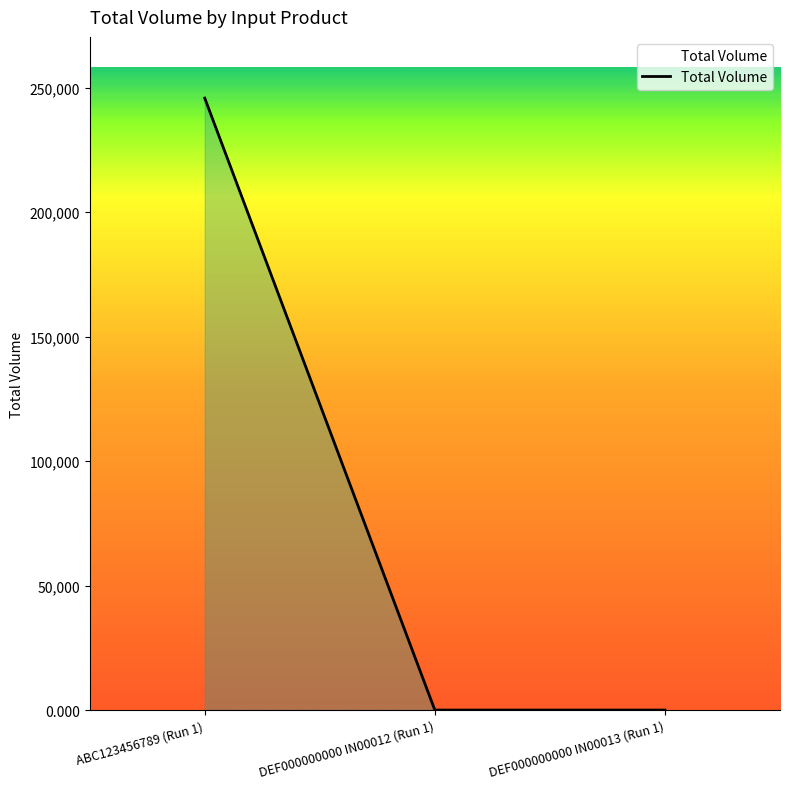

Which label corresponds to the largest value in the chart?

ABC123456789 (Run 1)